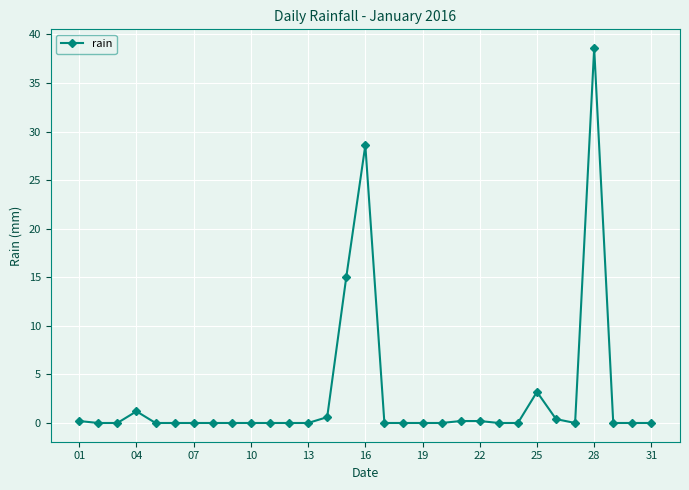

How many lines are shown in the chart?

1